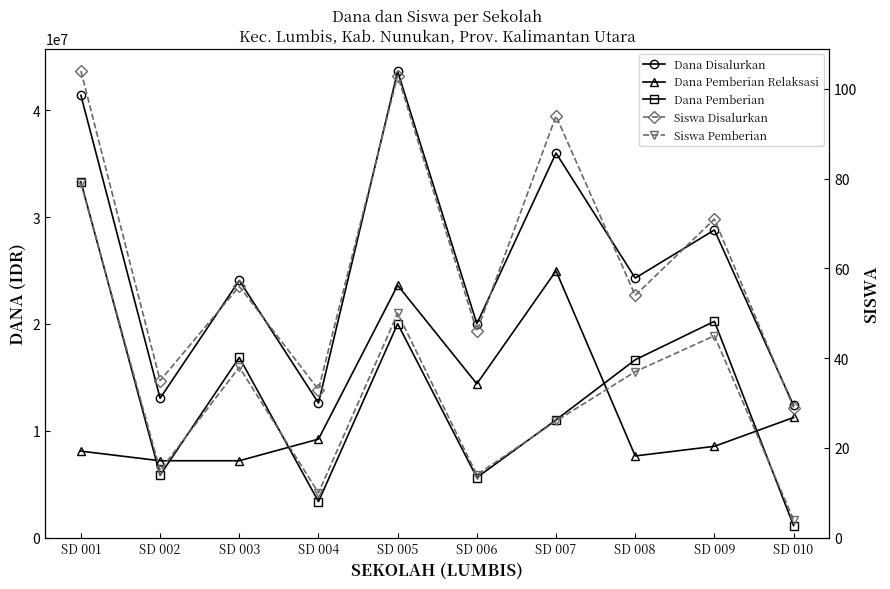

What is the difference between the second highest and minimum values in the Siswa Disalurkan series?

74